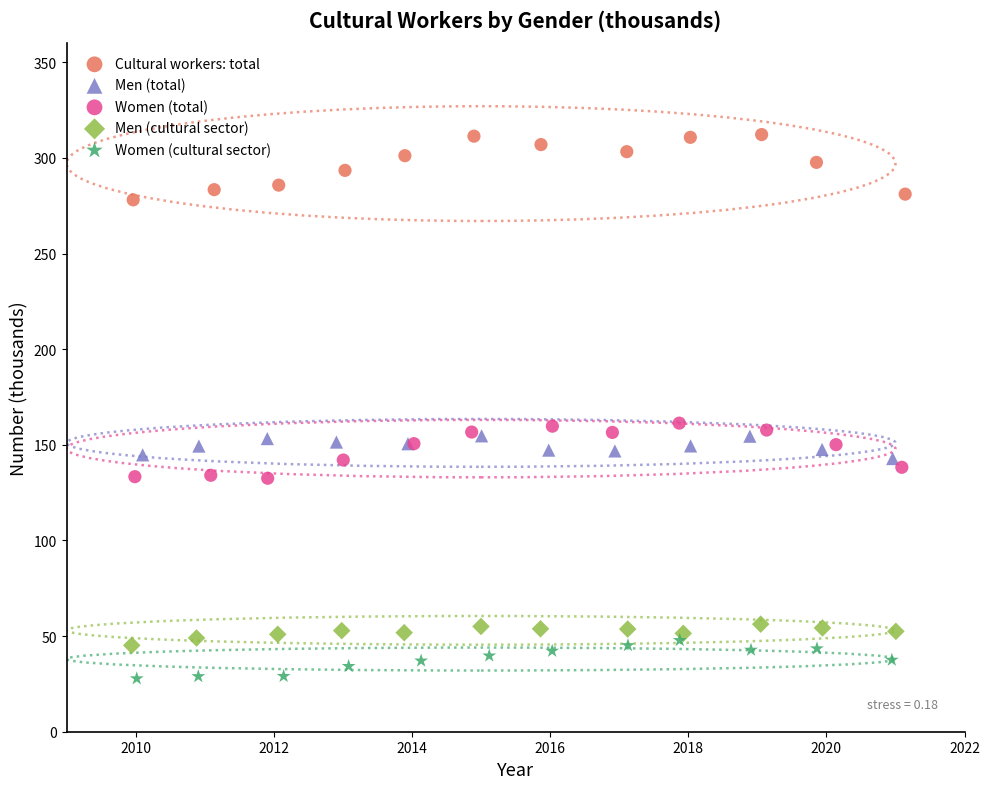

Which series has the widest spread of Y values?

Cultural workers: total